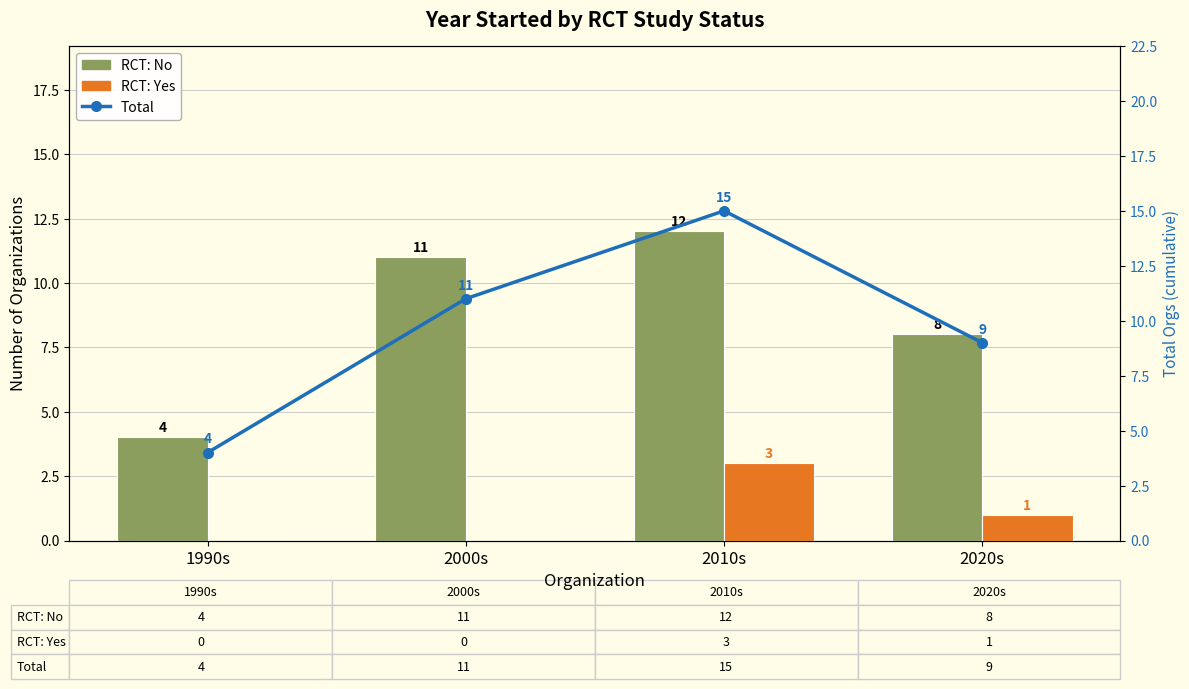

Read the RCT: No value at 2020s.

8